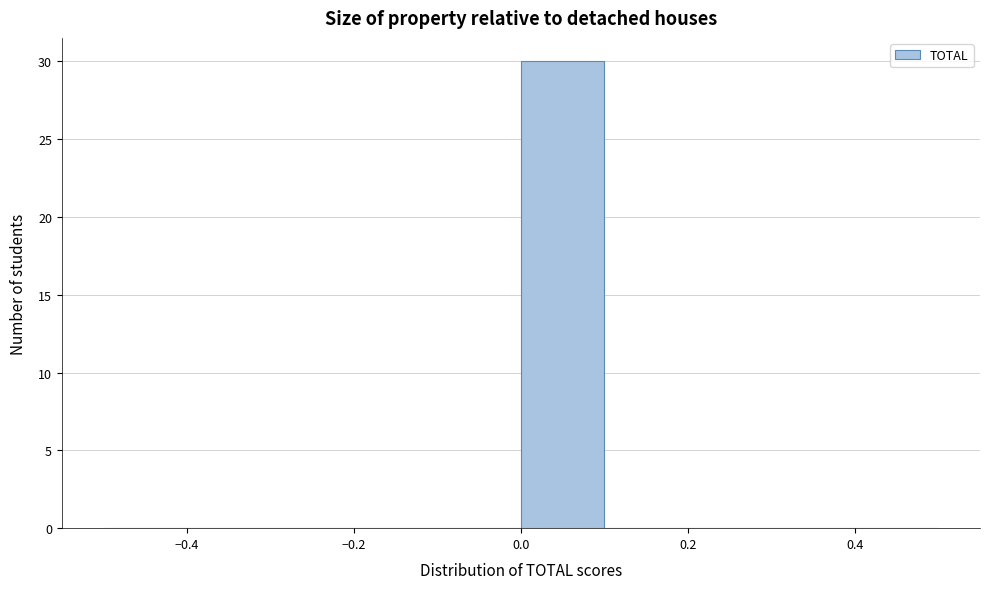

Reading left to right, list every bar in this chart as the range it spans on the x-axis followed by its height. The values are not printed on the chart, so give them approximately, as read against the axis.

-0.5 to -0.4: 0
-0.4 to -0.3: 0
-0.3 to -0.2: 0
-0.2 to -0.1: 0
-0.1 to 0.0: 0
0.0 to 0.1: 30
0.1 to 0.2: 0
0.2 to 0.3: 0
0.3 to 0.4: 0
0.4 to 0.5: 0